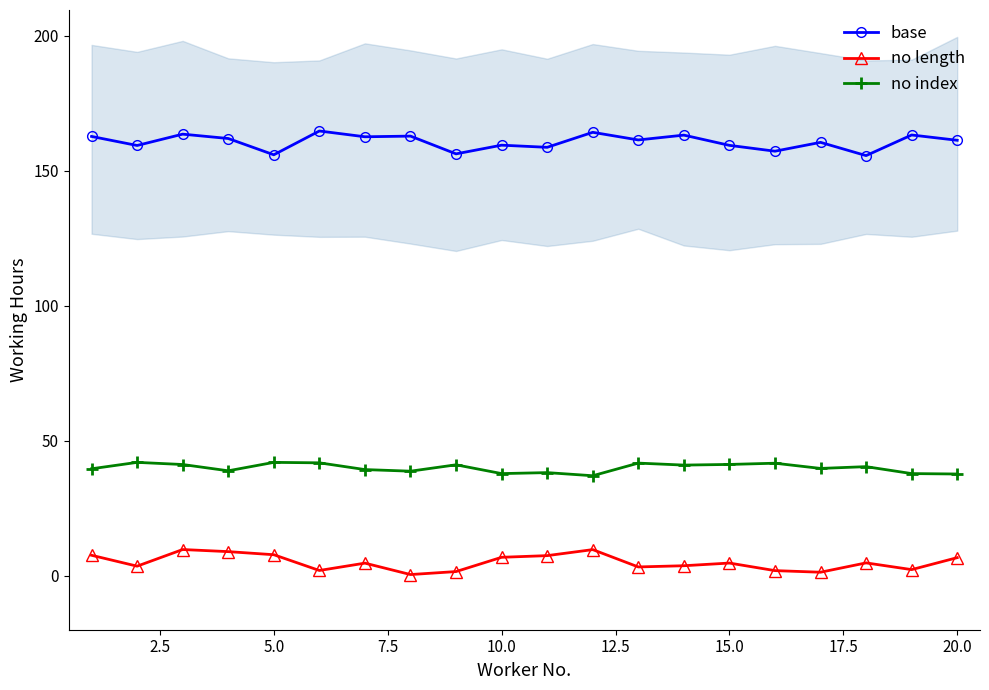

The value of base at 15.0 is 268.8. True or false?

False